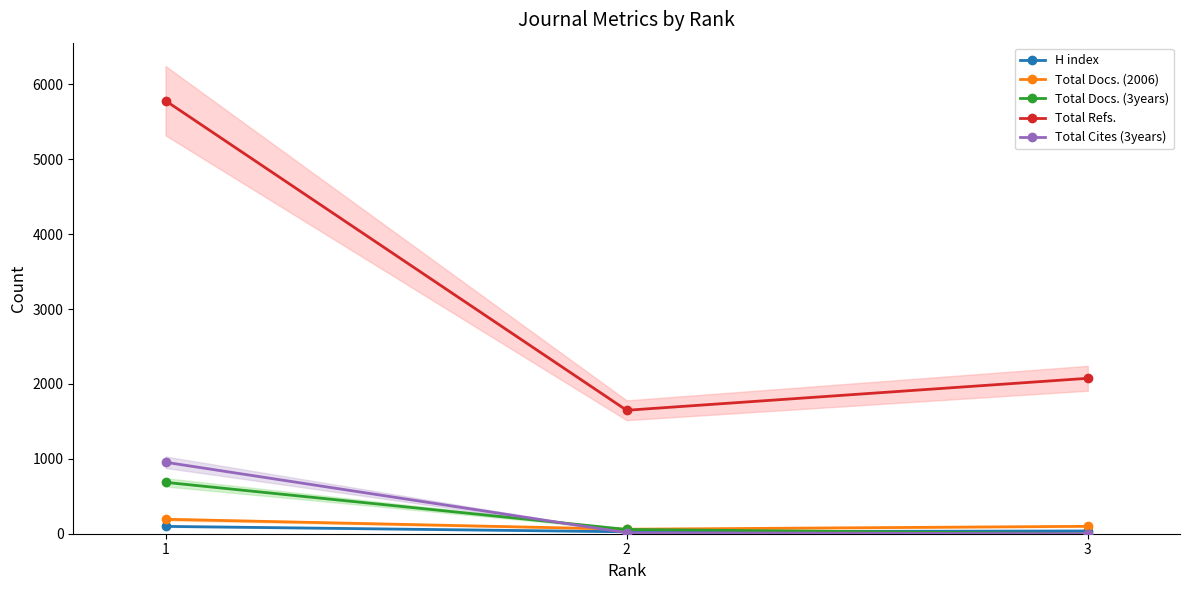

What are all the series names shown in the legend?

H index, Total Docs. (2006), Total Docs. (3years), Total Refs., Total Cites (3years)